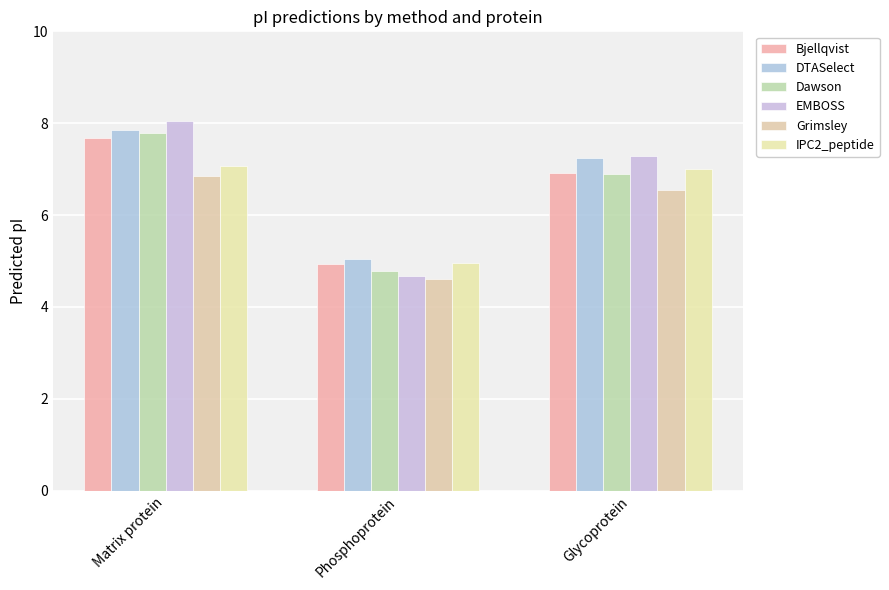

Are the bars horizontal?

No